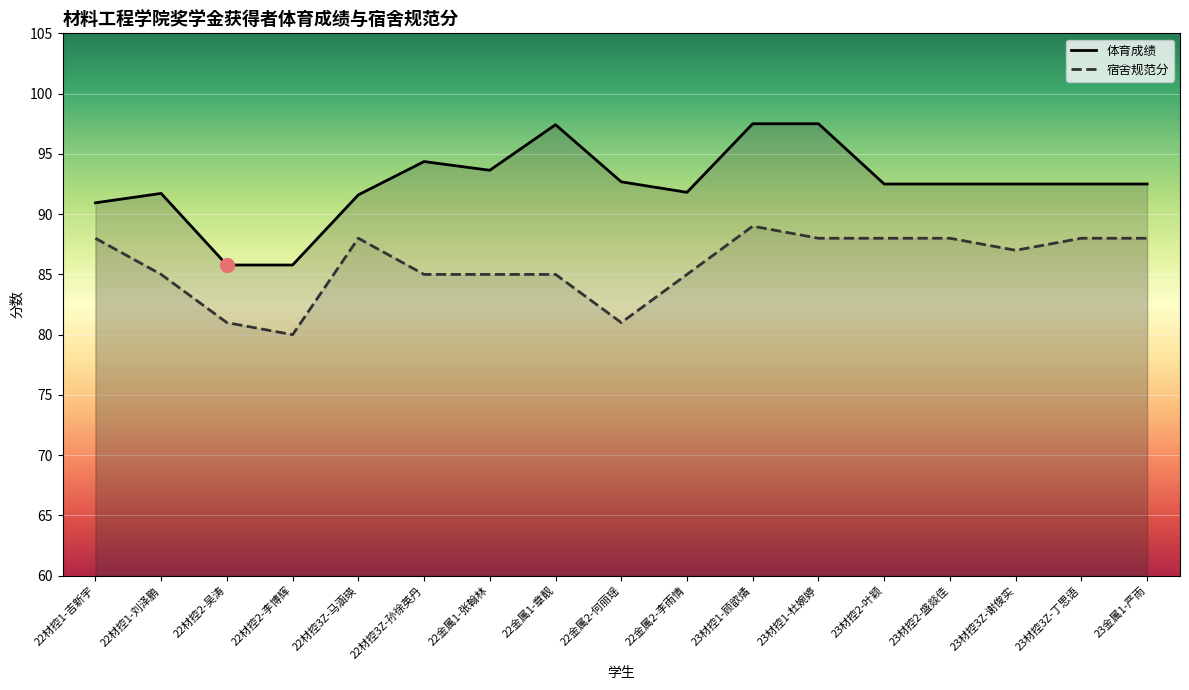

How many lines are shown in the chart?

2